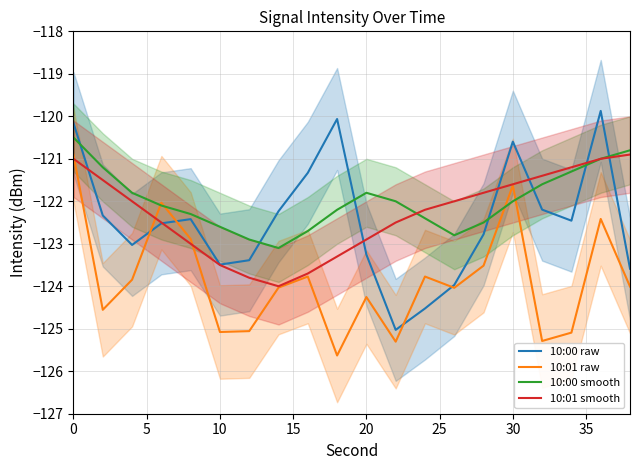

The value of 10:00 raw at 10 is -123.5. True or false?

True